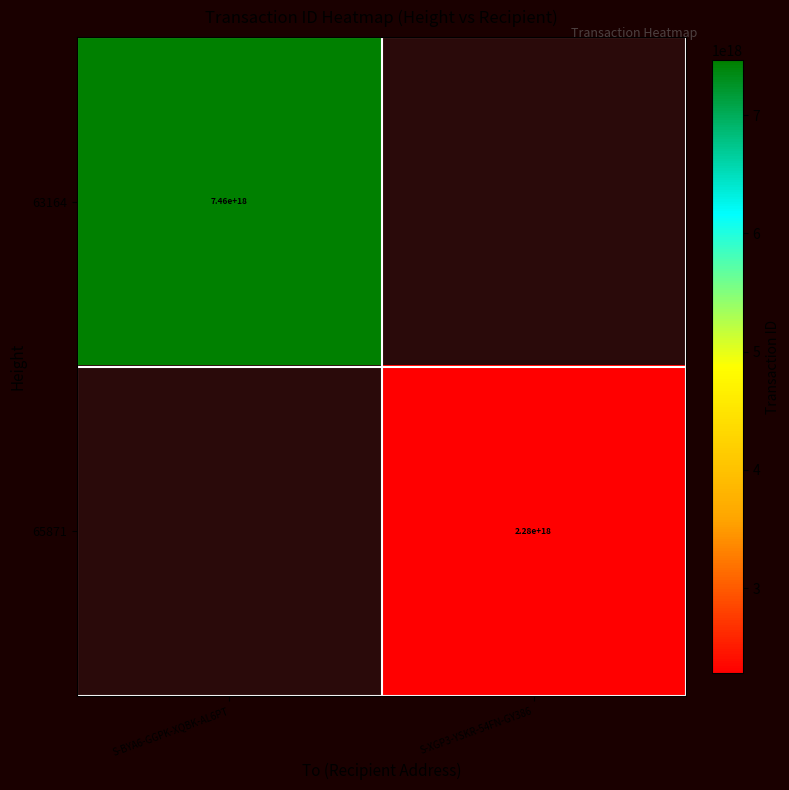

The value of 63164 at S-BYA6-GGPK-XQBK-AL6PT is 1804702796819187456. True or false?

False